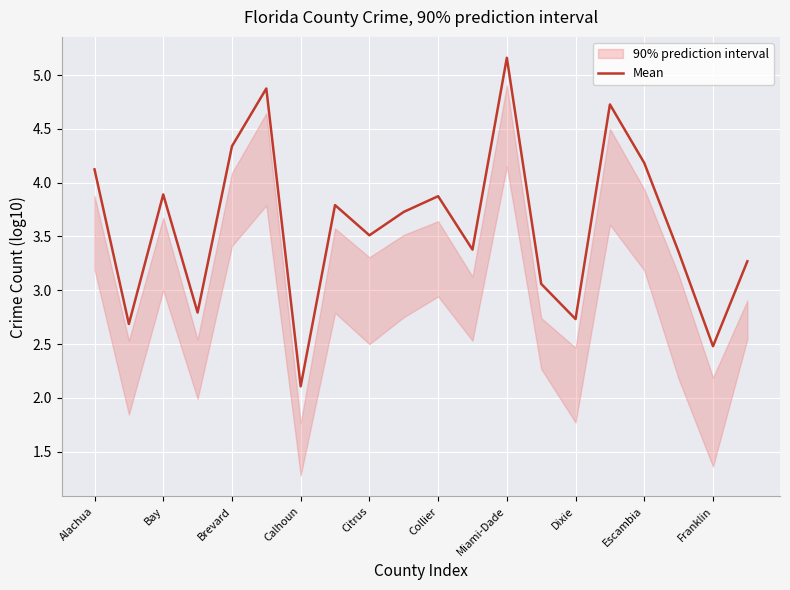

What is the maximum value for Mean?

5.2